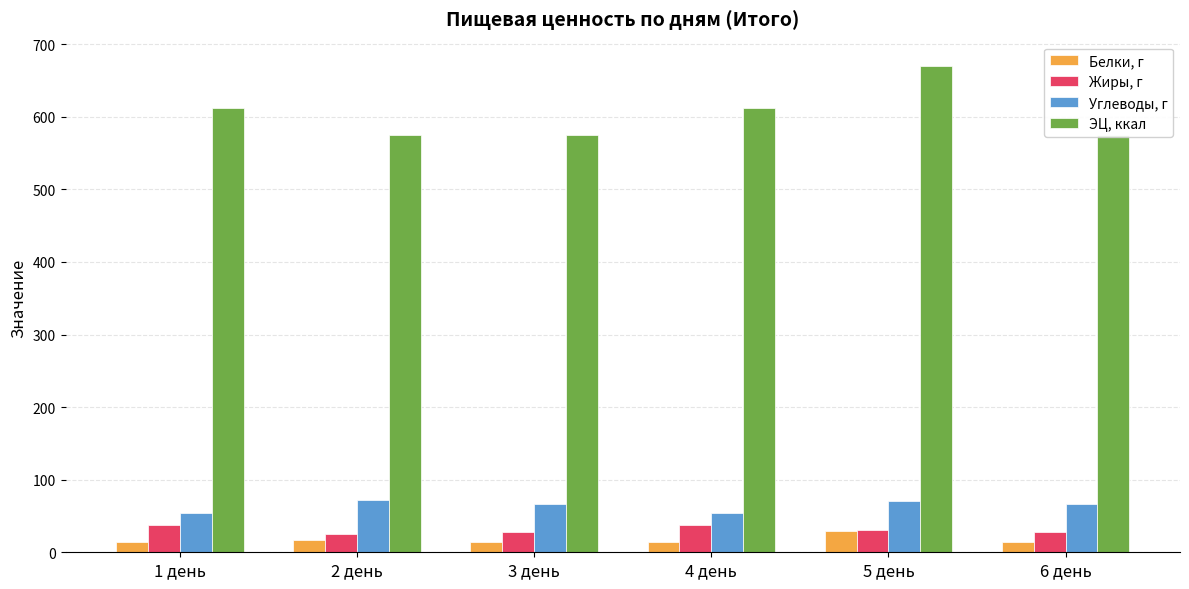

What is the difference between the highest and lowest values at 6 день?

561.0